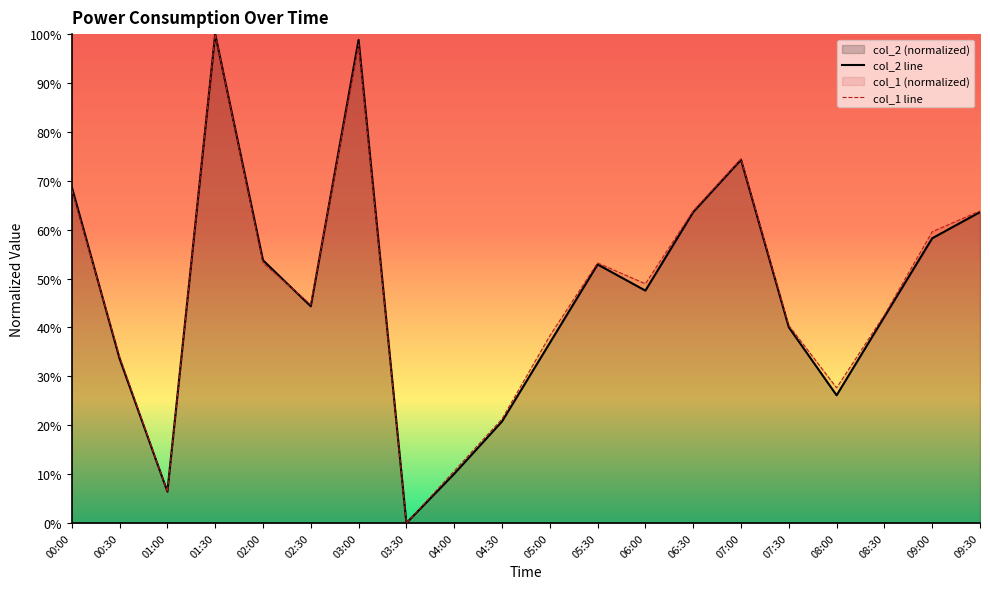

What is the total value across all series at 02:00?

1.1